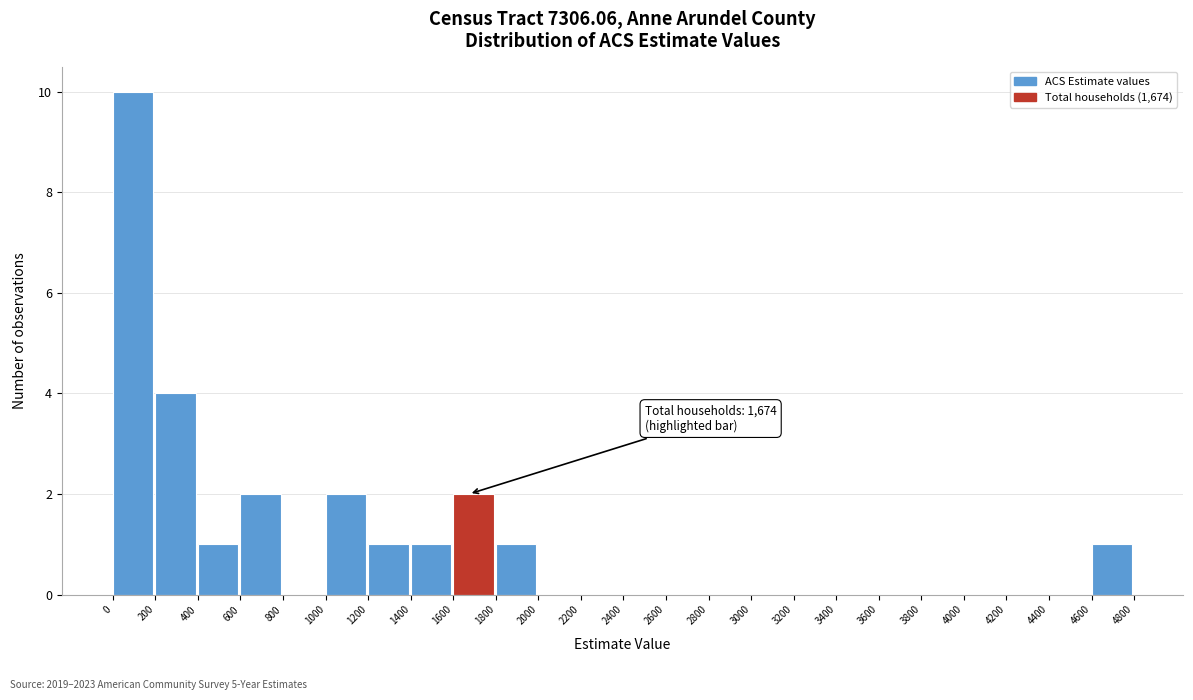

Over which range of the x-axis is the bar tallest?

0 to 200